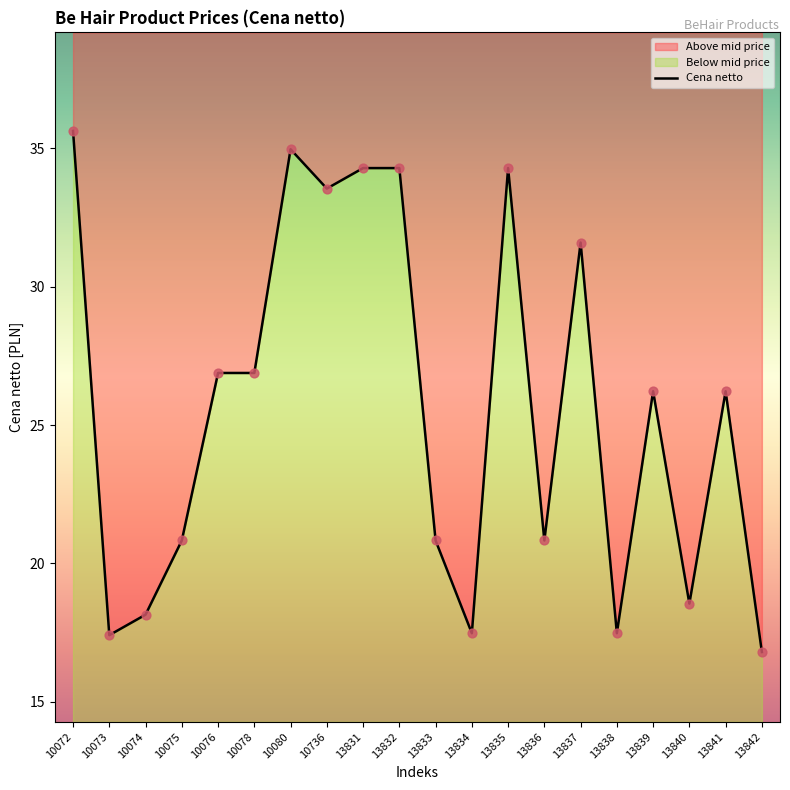

Which has a higher value, 13834 or 13835?

13835